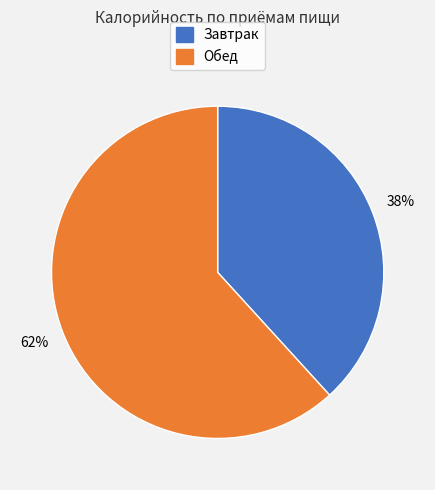

Does any single category account for the majority?

Yes